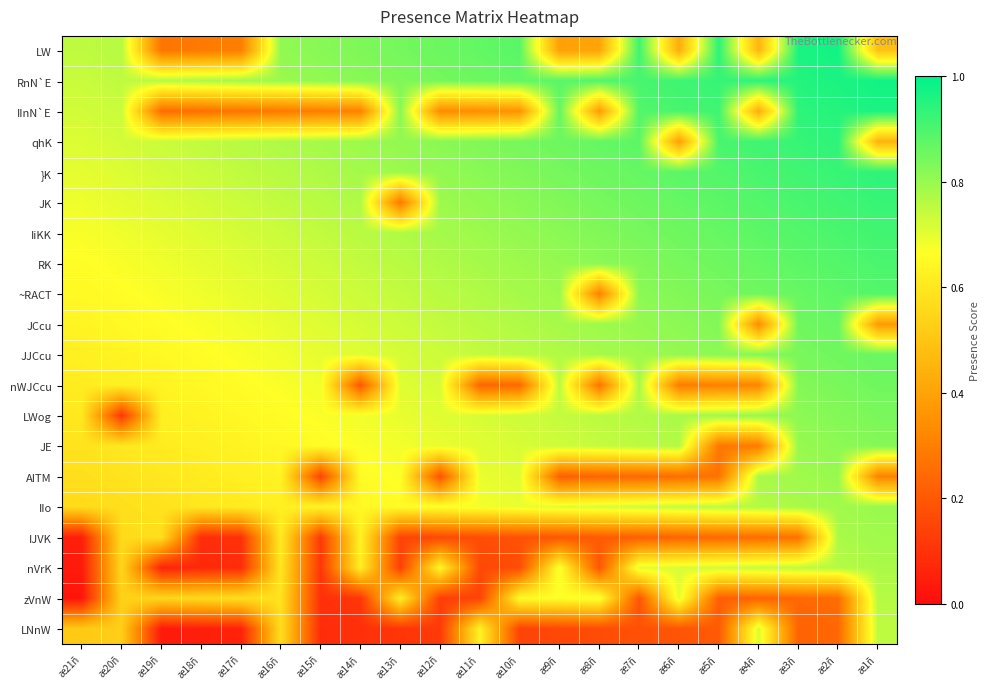

What is the difference between the highest and lowest values at æ18ñ?

0.7